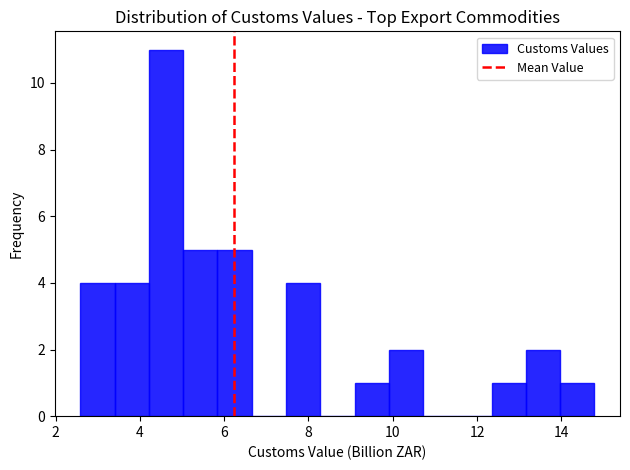

Which range on the x-axis has the tallest bar?

4.2 to 5.0